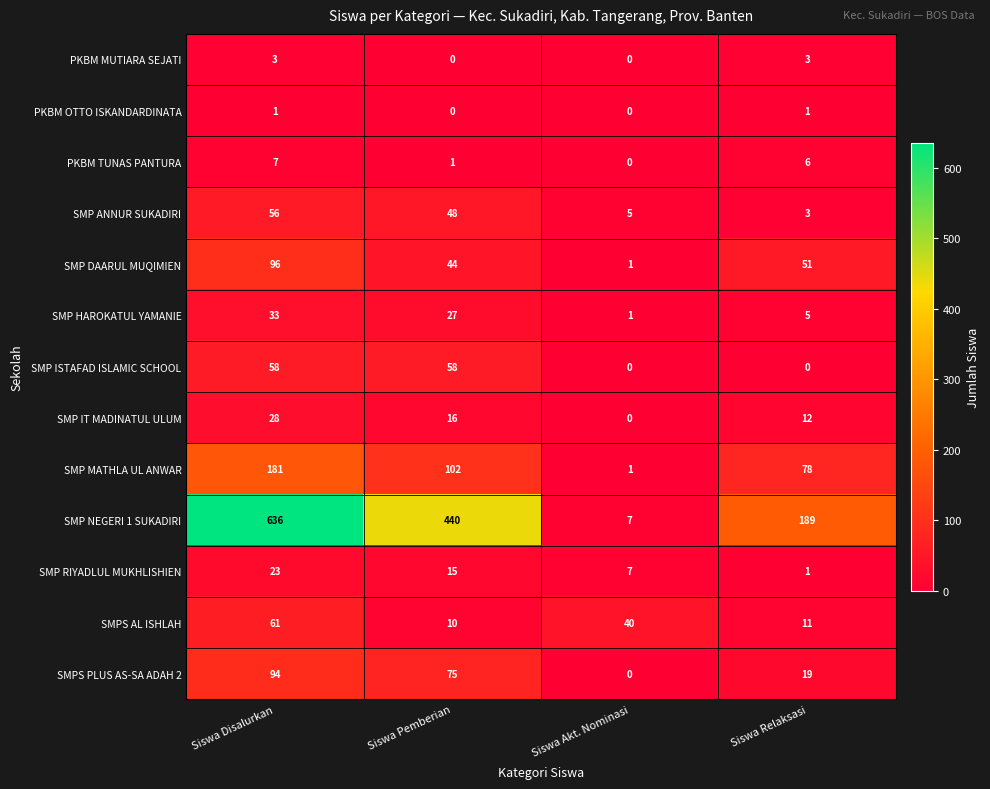

At how many categories does at least one series exceed 21?

4